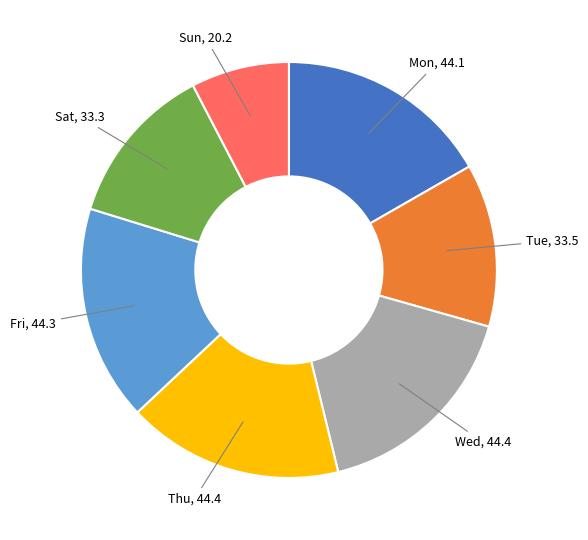

Does any single category account for the majority?

No